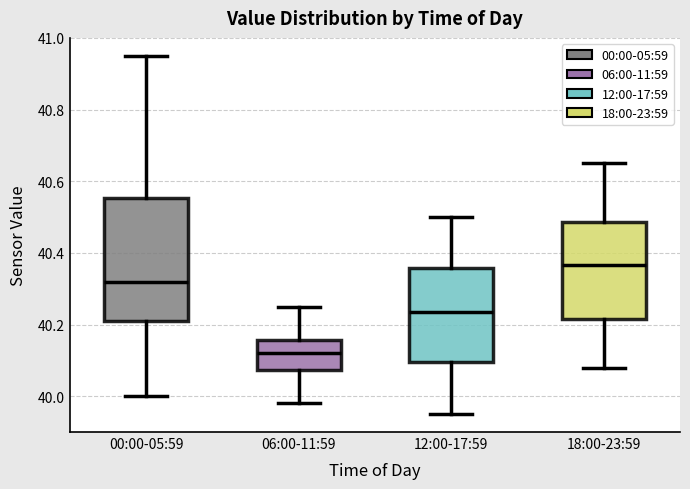

Which box has the highest median line?

18:00-23:59